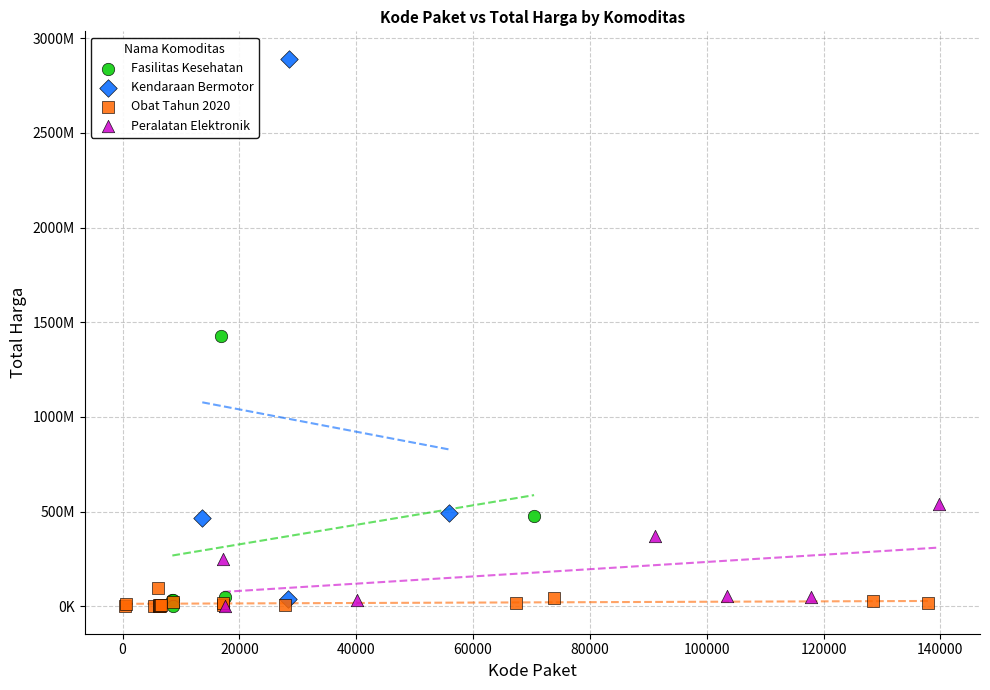

Which series has the largest Y range (max minus min)?

Kendaraan Bermotor